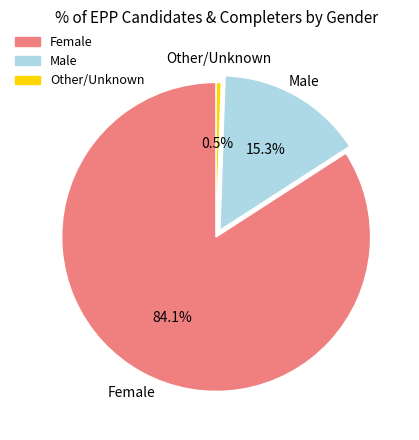

To the nearest percent, what portion does Male represent?

15%